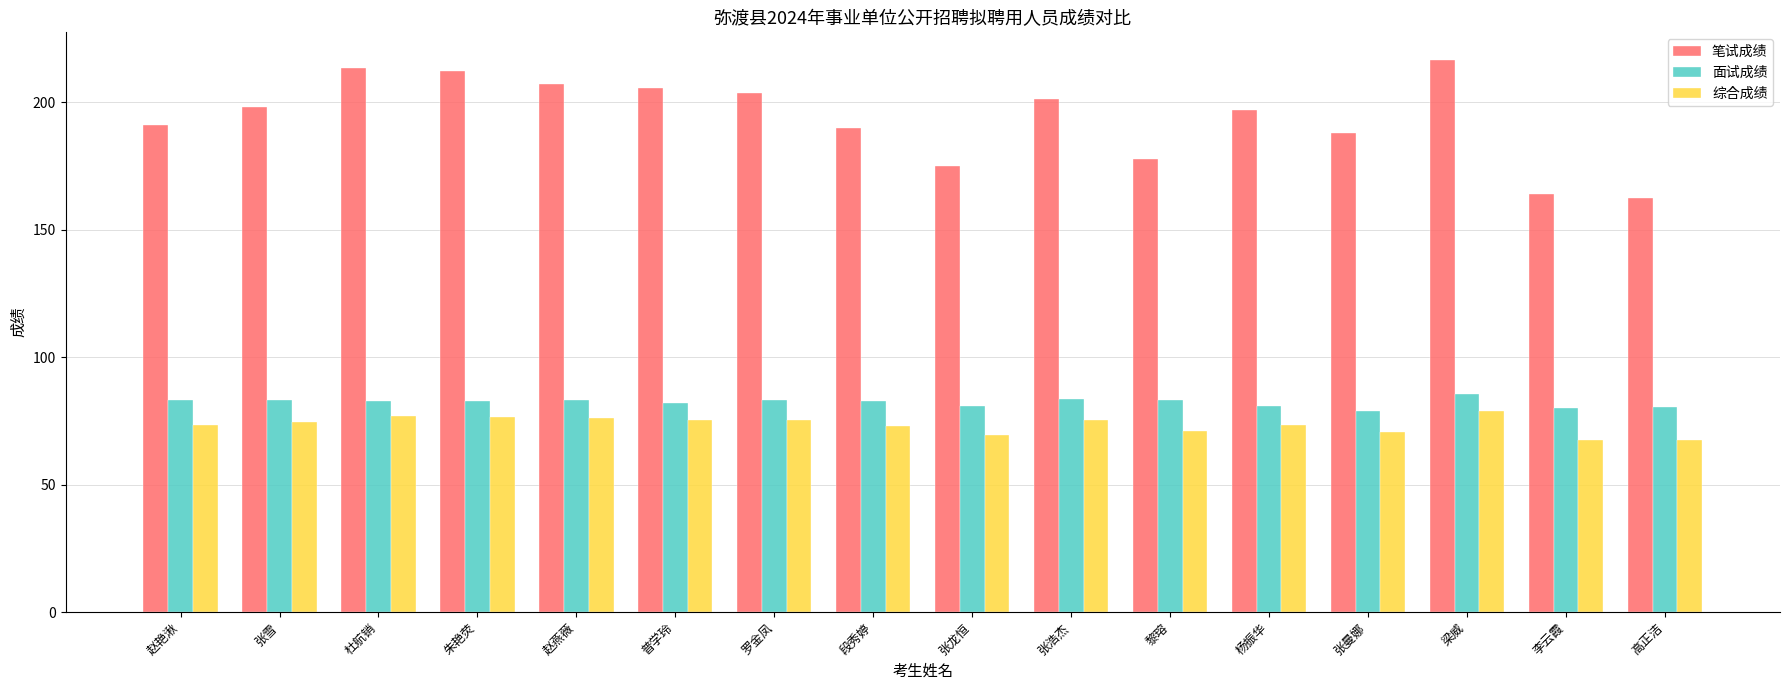

The value of 面试成绩 at 杜航销 is 82.7. True or false?

True